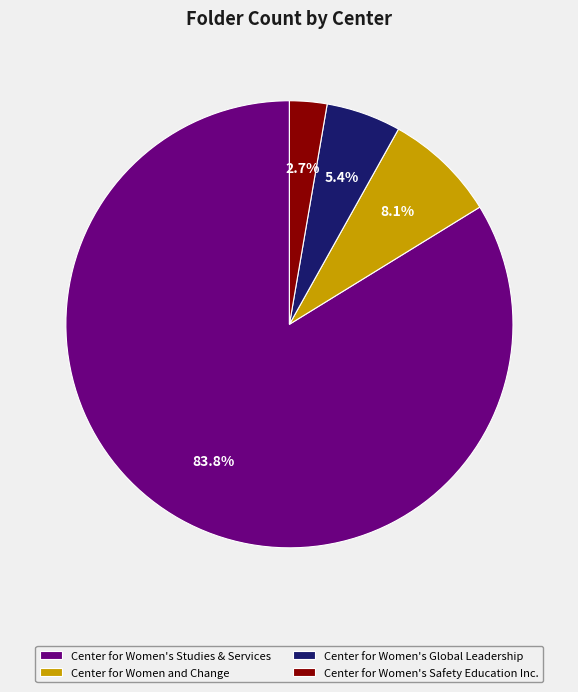

Is the sum of Center for Women's Safety Education Inc. and Center for Women's Global Leadership greater than half?

No